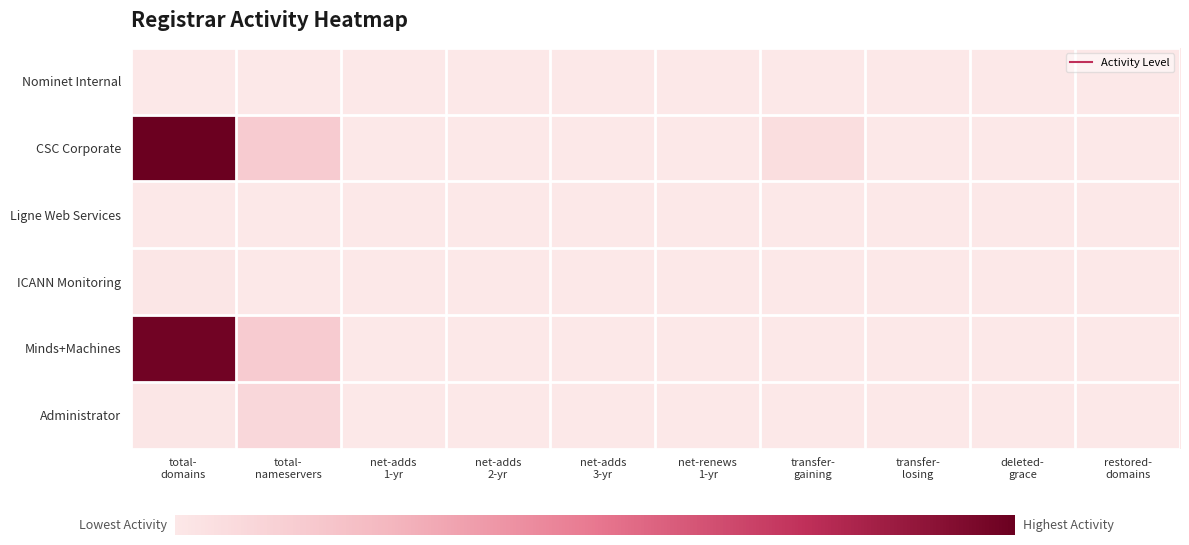

Reading left to right, extract all data points from this chart.

Nominet Internal: total-
domains=0	total-
nameservers=0	net-adds
1-yr=0	net-adds
2-yr=0	net-adds
3-yr=0	net-renews
1-yr=0	transfer-
gaining=0	transfer-
losing=0	deleted-
grace=0	restored-
domains=0
CSC Corporate: total-
domains=92	total-
nameservers=14	net-adds
1-yr=0	net-adds
2-yr=0	net-adds
3-yr=0	net-renews
1-yr=0	transfer-
gaining=5	transfer-
losing=0	deleted-
grace=0	restored-
domains=0
Ligne Web Services: total-
domains=0	total-
nameservers=0	net-adds
1-yr=0	net-adds
2-yr=0	net-adds
3-yr=0	net-renews
1-yr=0	transfer-
gaining=0	transfer-
losing=0	deleted-
grace=0	restored-
domains=0
ICANN Monitoring: total-
domains=1	total-
nameservers=0	net-adds
1-yr=0	net-adds
2-yr=0	net-adds
3-yr=0	net-renews
1-yr=0	transfer-
gaining=0	transfer-
losing=0	deleted-
grace=0	restored-
domains=0
Minds+Machines: total-
domains=90	total-
nameservers=14	net-adds
1-yr=0	net-adds
2-yr=0	net-adds
3-yr=0	net-renews
1-yr=0	transfer-
gaining=0	transfer-
losing=0	deleted-
grace=0	restored-
domains=0
Administrator: total-
domains=1	total-
nameservers=8	net-adds
1-yr=0	net-adds
2-yr=0	net-adds
3-yr=0	net-renews
1-yr=0	transfer-
gaining=0	transfer-
losing=0	deleted-
grace=0	restored-
domains=0